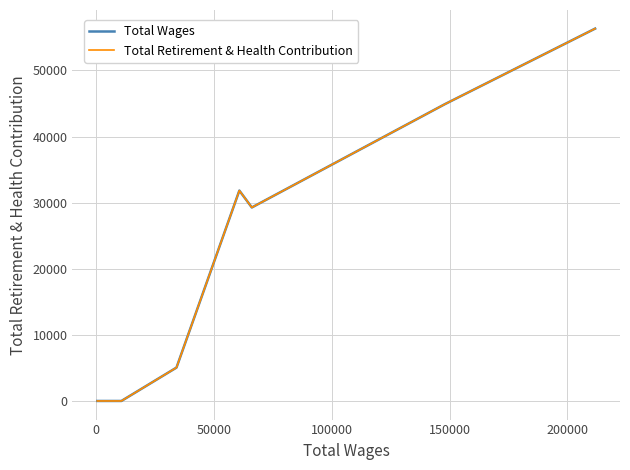

Is this an area chart (filled region under the line)?

No